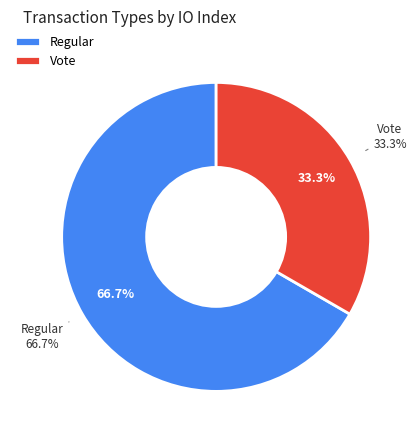

To the nearest percent, what is the difference between the Vote and Regular slice percentages?

33%